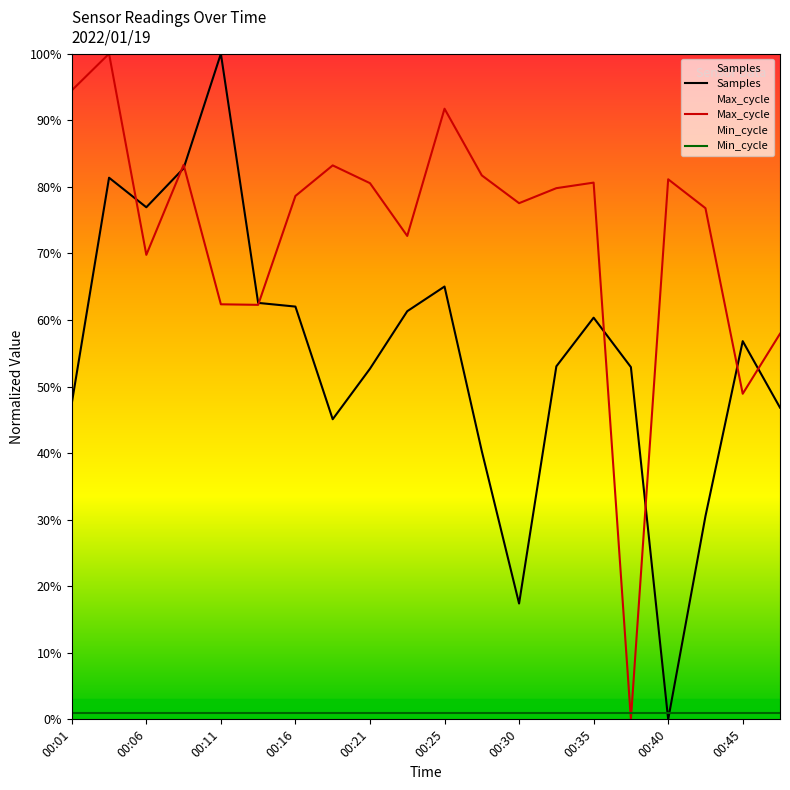

Where is the first local minimum for Samples?

00:06